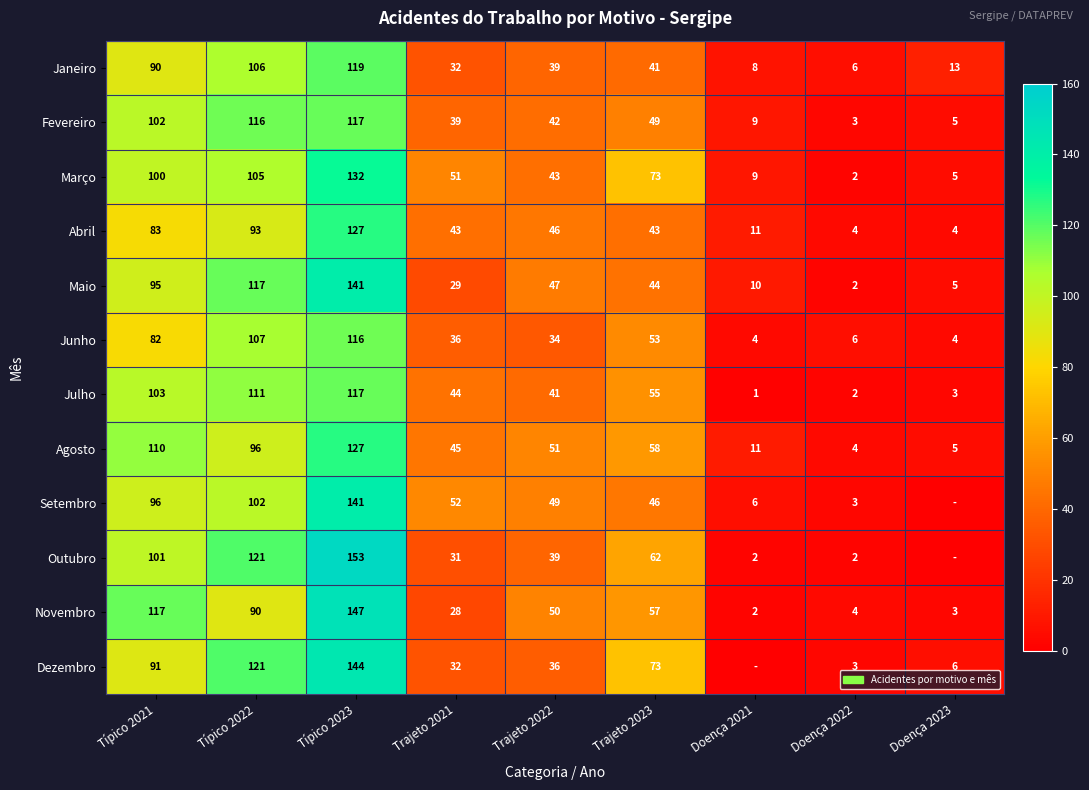

What is the difference between the second highest and minimum values in the Janeiro series?

100